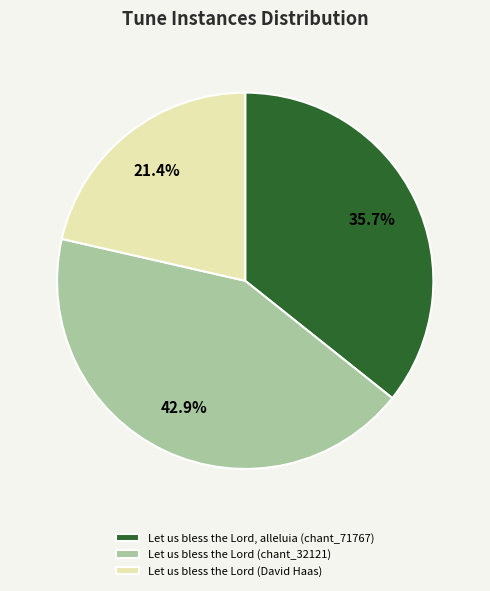

Which slice is the largest?

Let us bless the Lord (chant_32121)